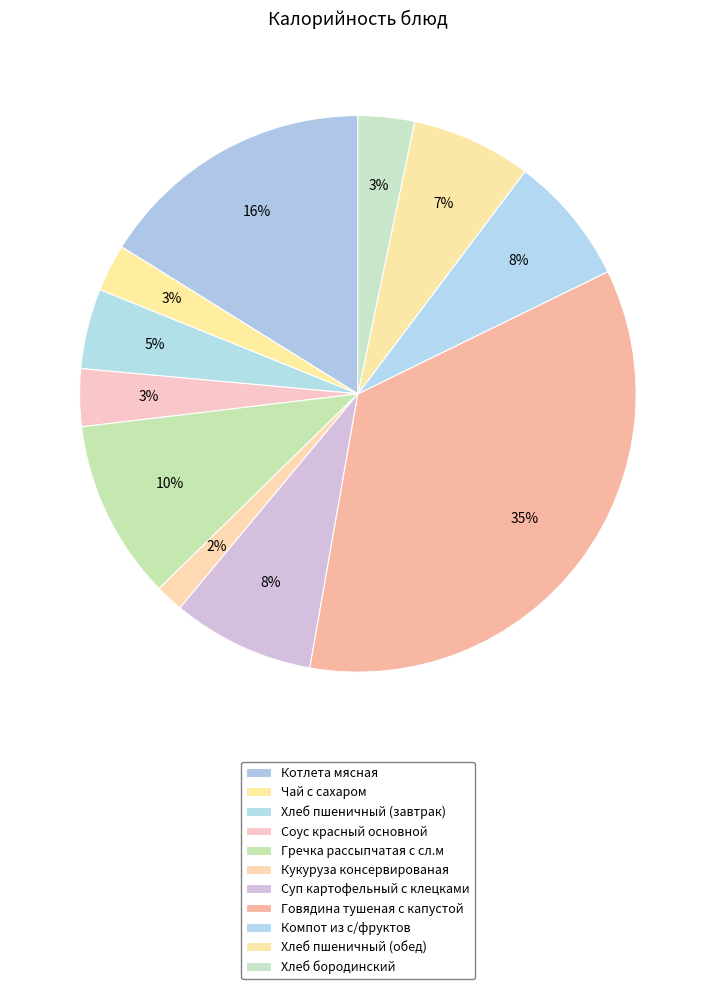

To the nearest percent, what is the average slice percentage?

9%